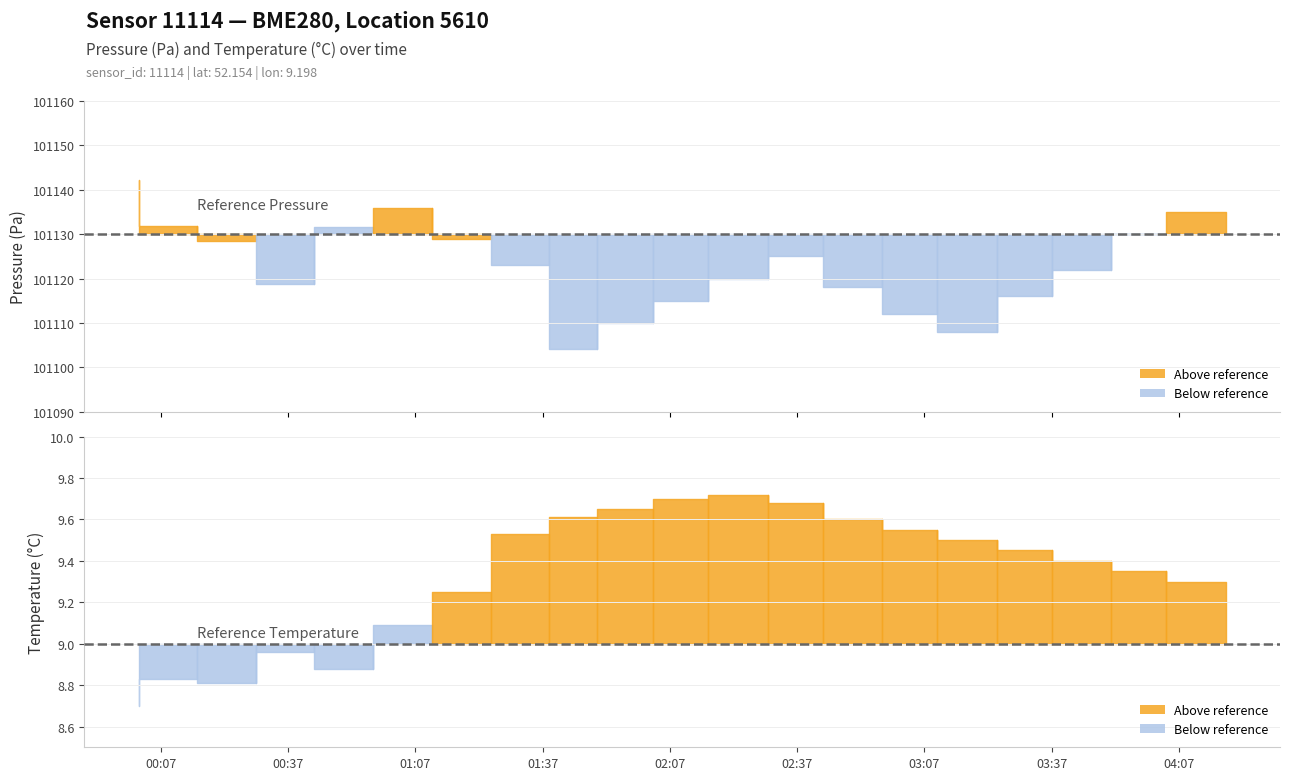

Which series changed the most between 2023-02-18T00:29:22 and 2023-02-18T03:10:00?

pressure